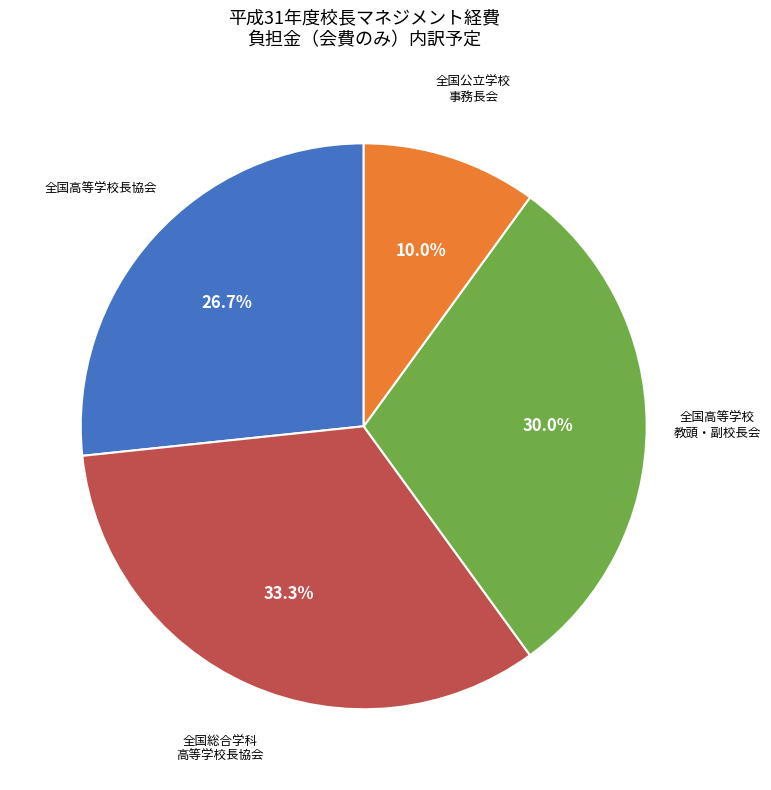

Does any single category account for the majority?

No